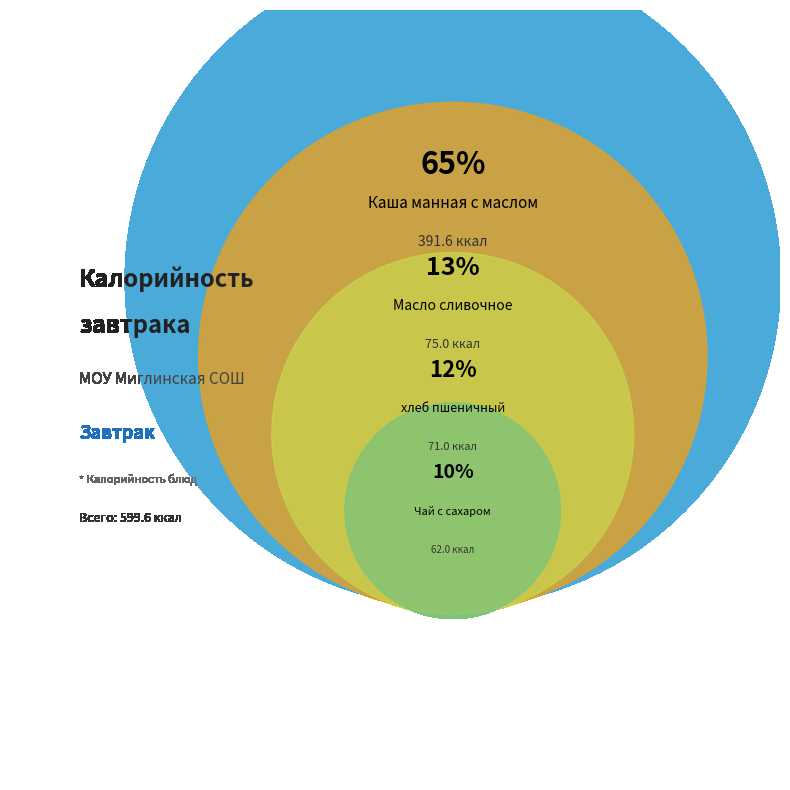

To the nearest percent, what percentage of the pie is Каша манная с маслом?

65%